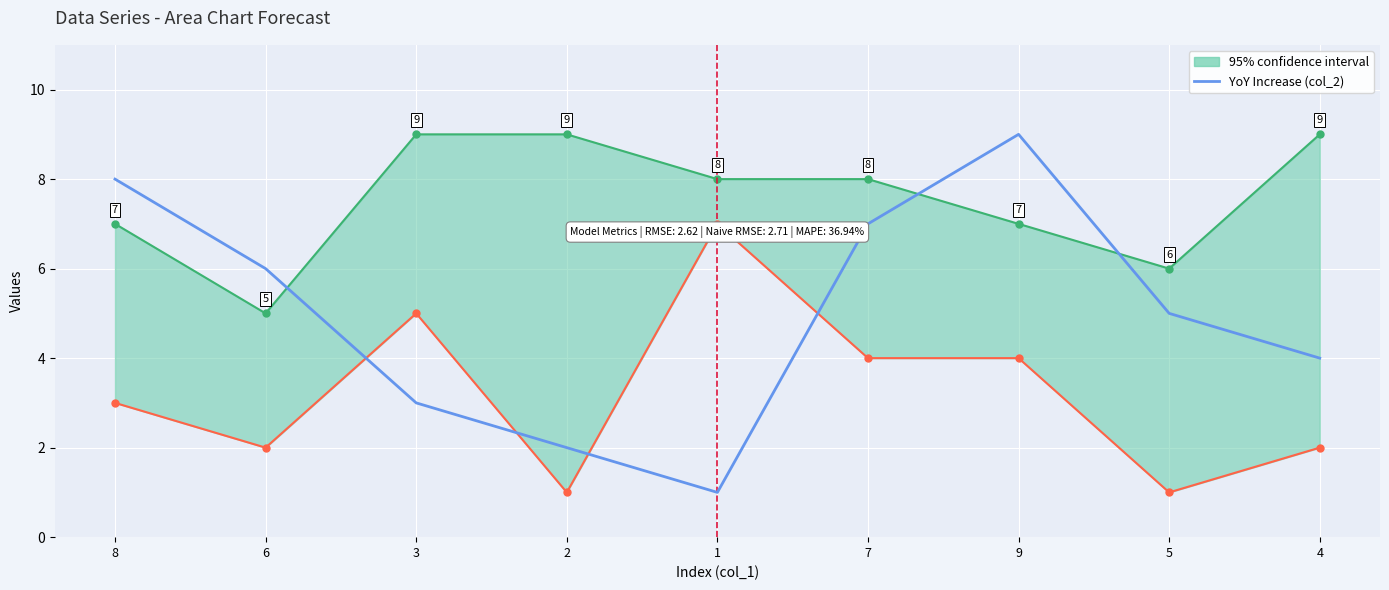

Reading right to left, list all the values displayed in this chart.

4=4	5=5	9=9	7=7	1=1	2=2	3=3	6=6	8=8